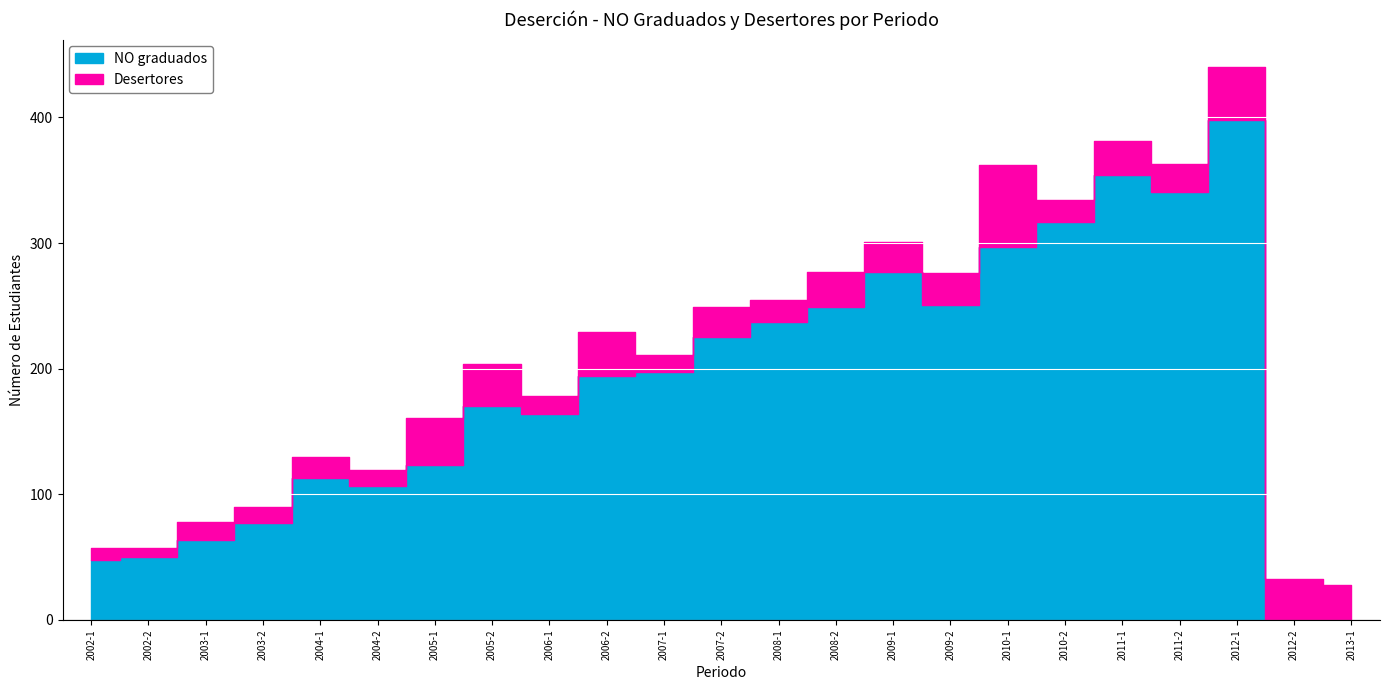

True or false: Desertores has more than 1 interior local peaks.

True